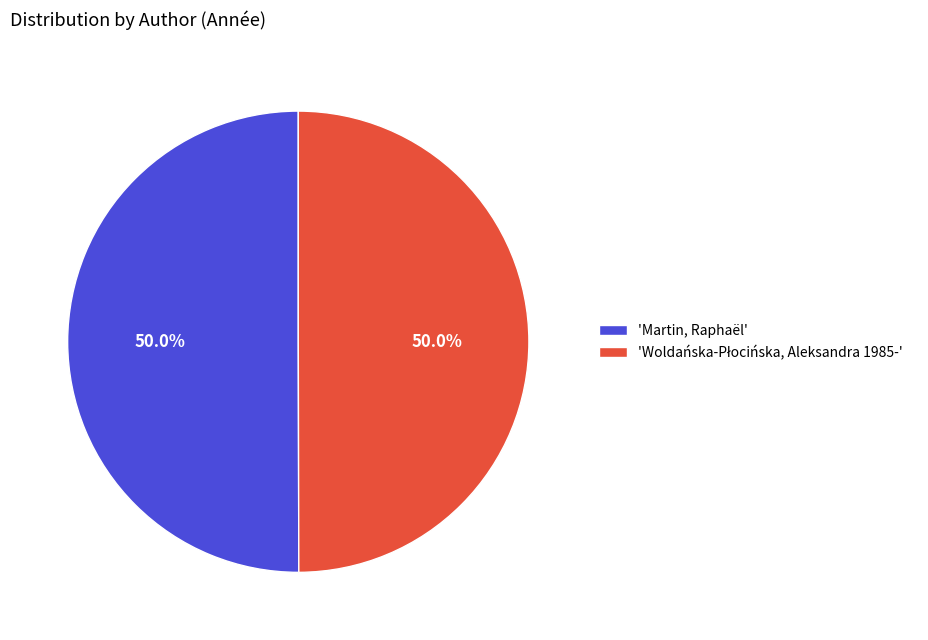

What portion of the pie excludes 'Martin, Raphaël'?

50.0%